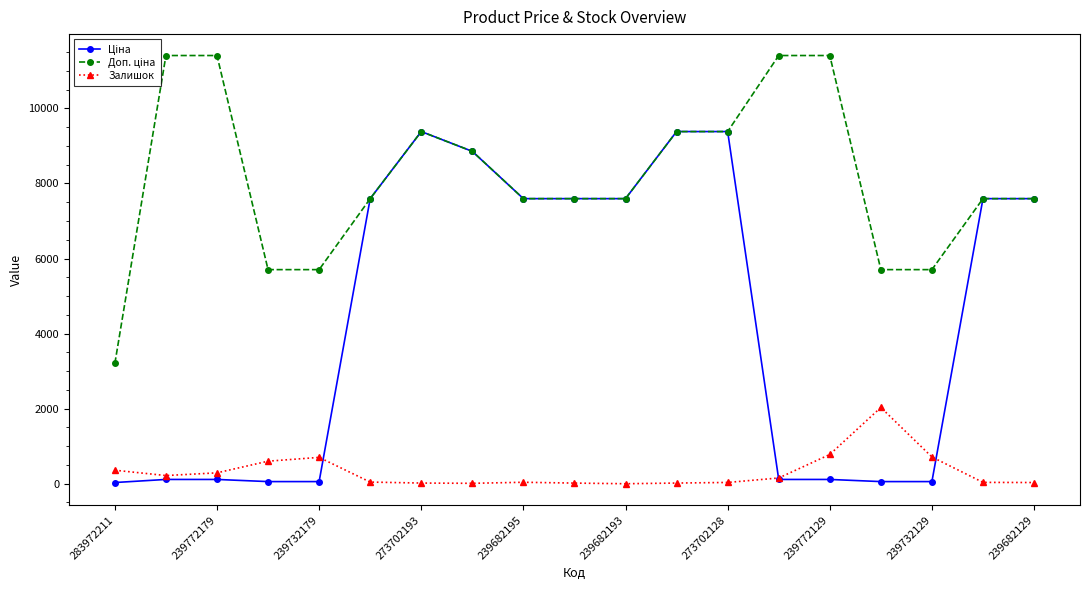

At how many categories does at least one series exceed 10408?

4